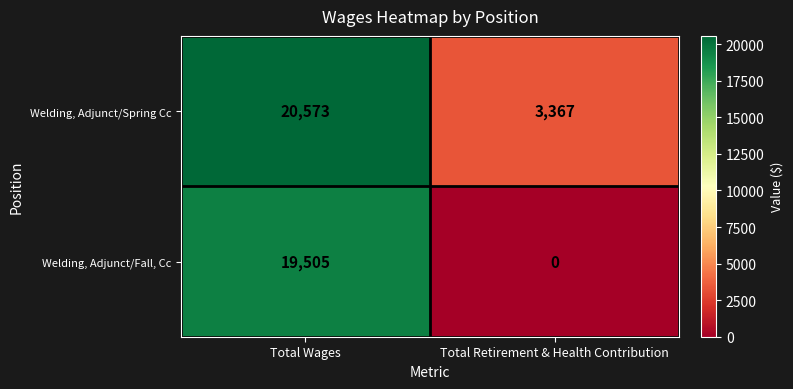

The Welding, Adjunct/Spring Cc series shows 11132 at Total Wages. True or false?

False